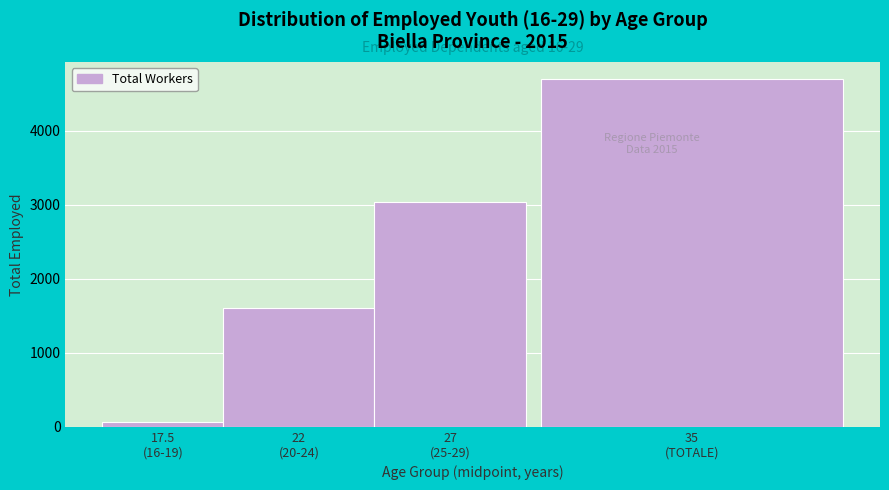

Reading left to right, transcribe all the data shown in this chart.

64	1599	3030	4693